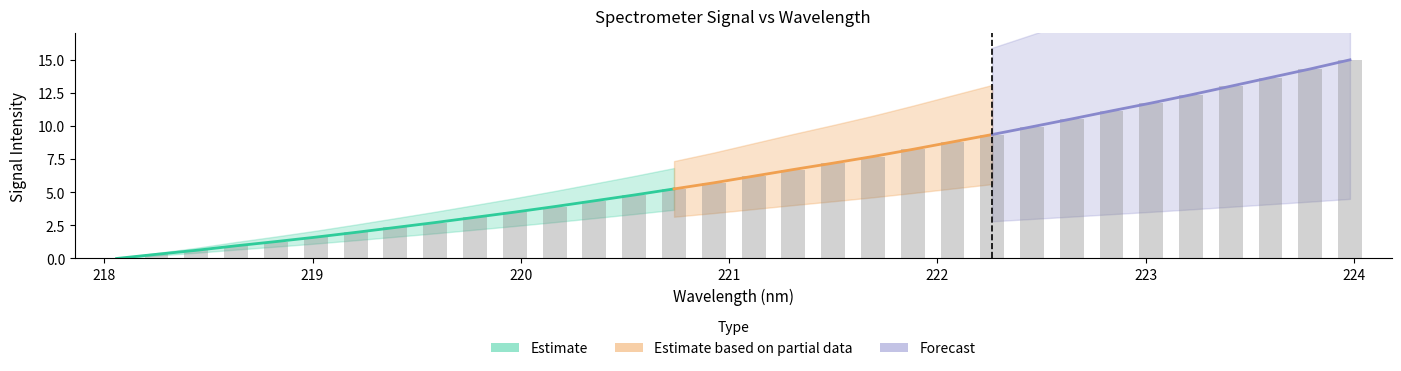

Reading right to left, list all the values displayed in this chart.

15.0	14.3	13.7	13.0	12.4	11.7	11.1	10.5	9.9	9.4	8.8	8.2	7.7	7.2	6.7	6.2	5.7	5.3	4.8	4.4	3.9	3.5	3.1	2.7	2.3	2.0	1.6	1.3	1.0	0.6	0.3	0.0